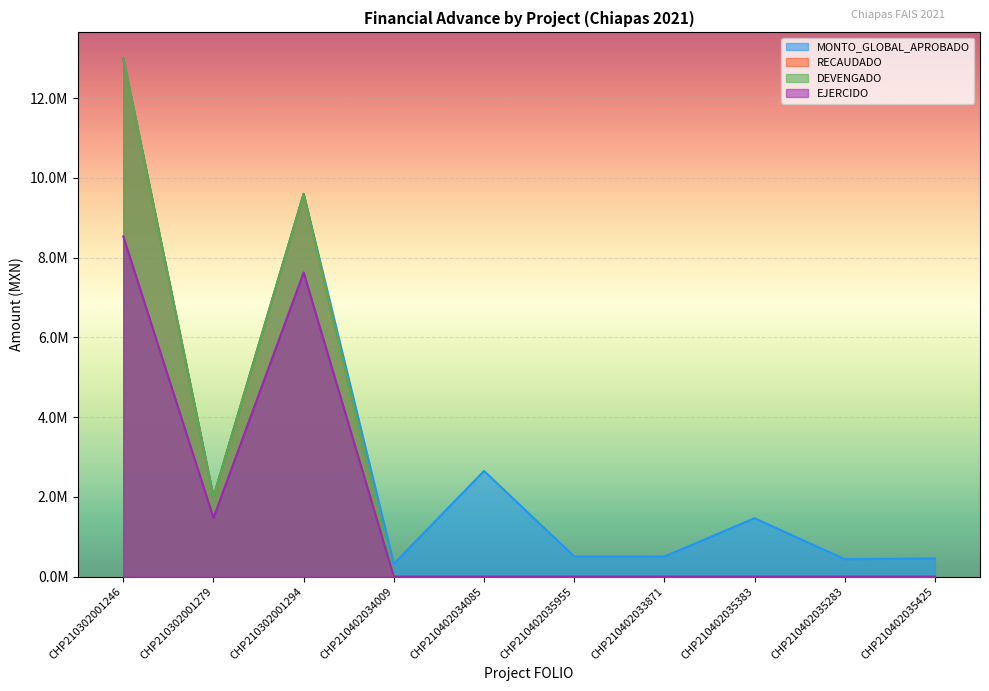

Between CHP210402035425 and CHP210302001294, which is larger?

CHP210302001294